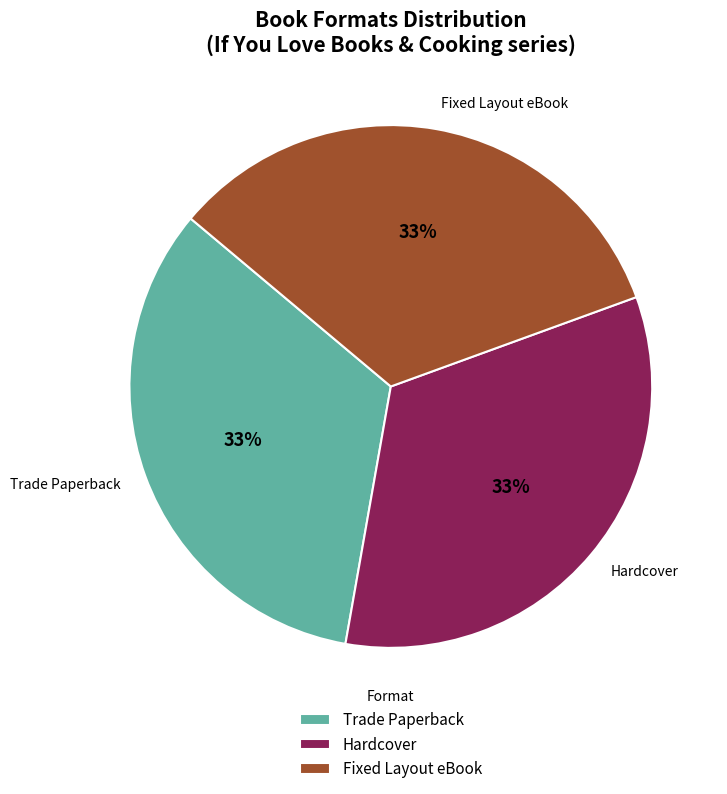

How many slices are in this pie chart?

3